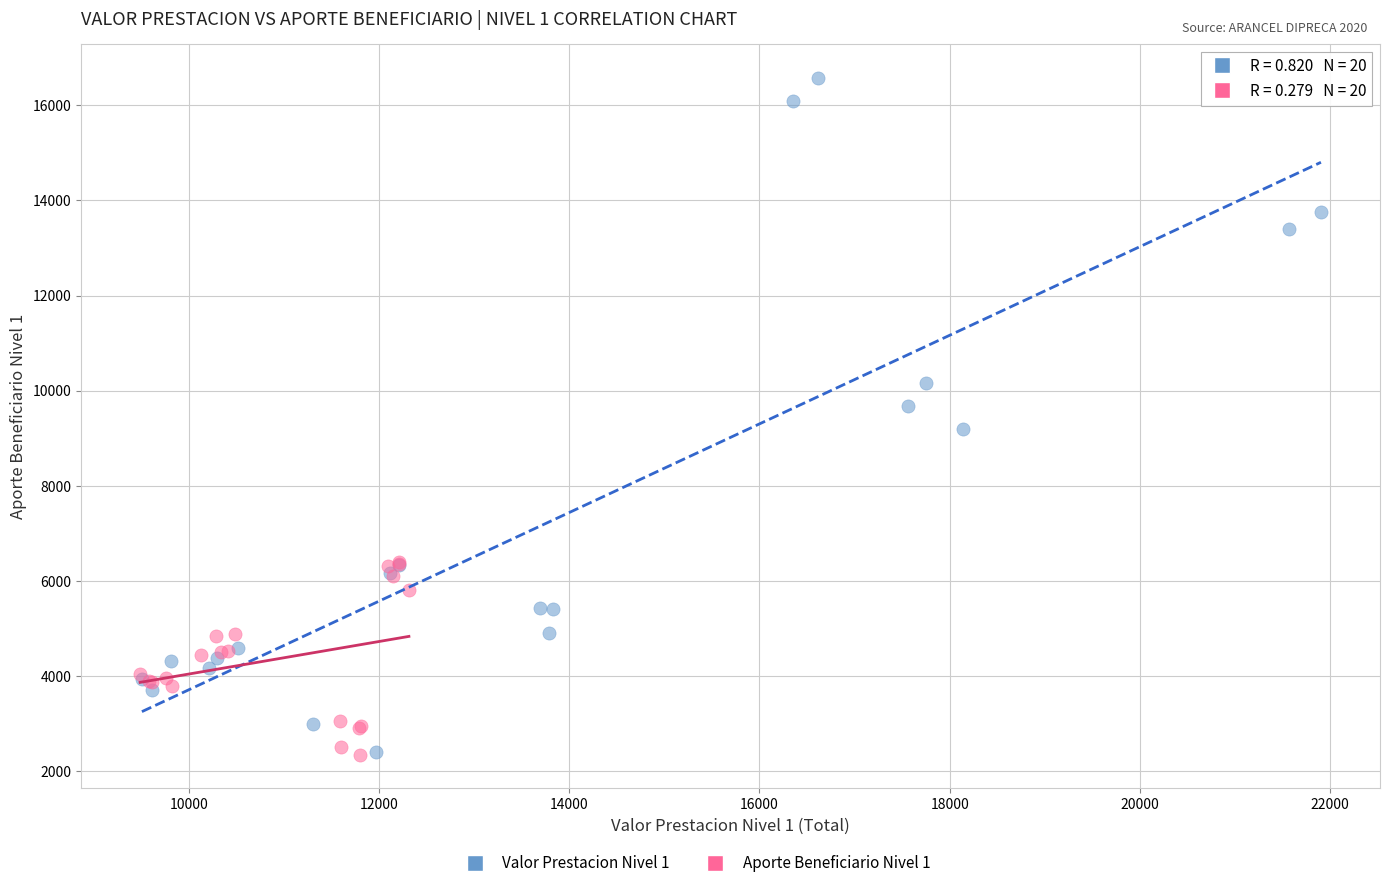

Which series contains the highest Y value?

Valor Prestacion Nivel 1